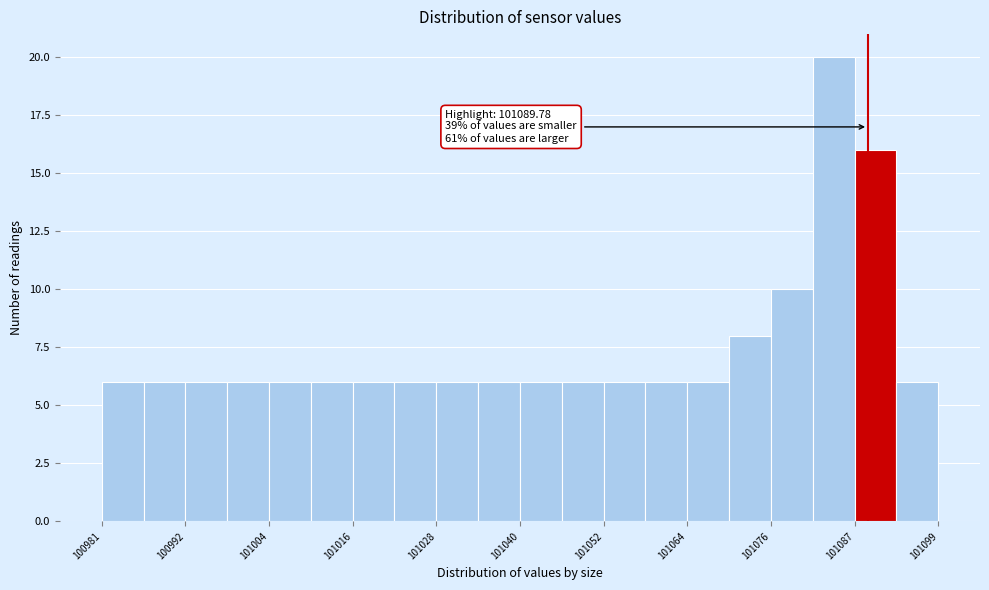

Read against the x-axis, roughly where is the centre of the tallest bar?

101084